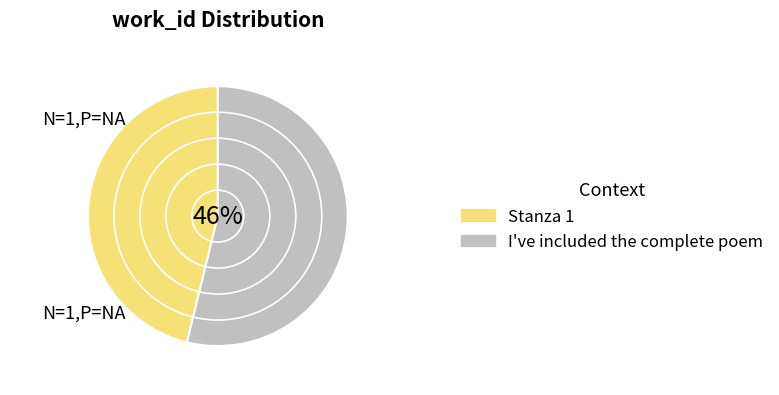

To the nearest percent, what is the difference between the Stanza 1 and I've included the complete poem slice percentages?

8%